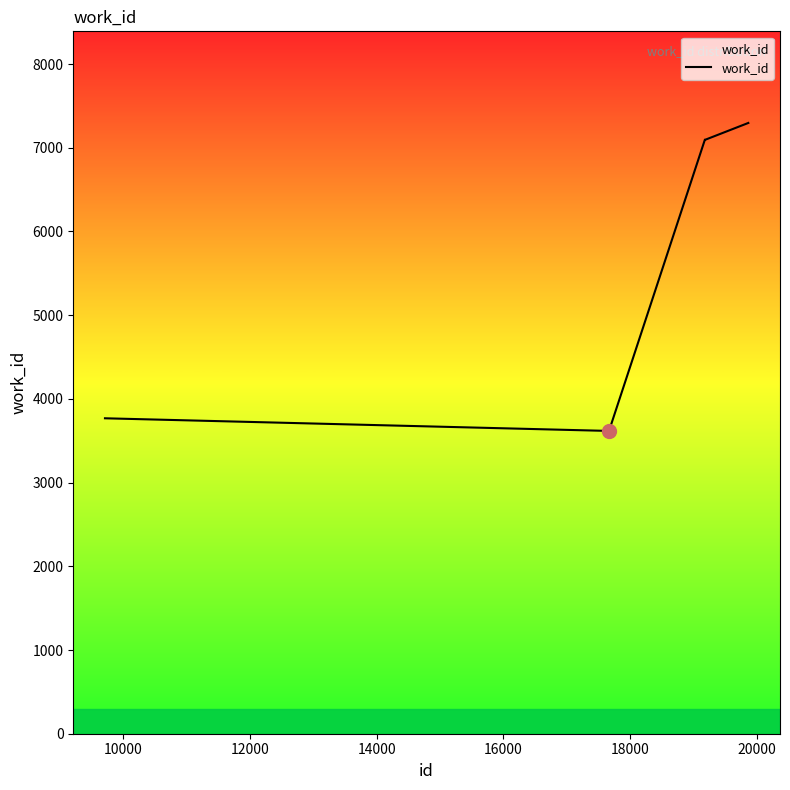

What is the minimum value shown in the chart?

3617